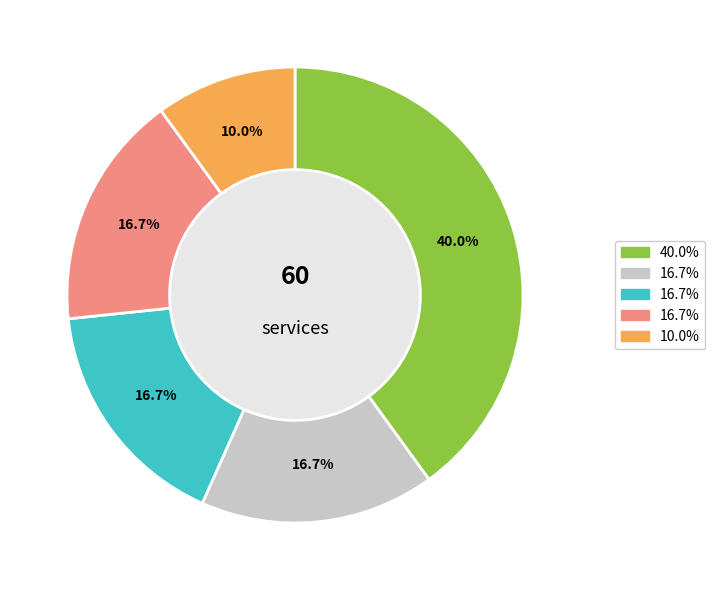

Is there a majority slice in this chart?

No